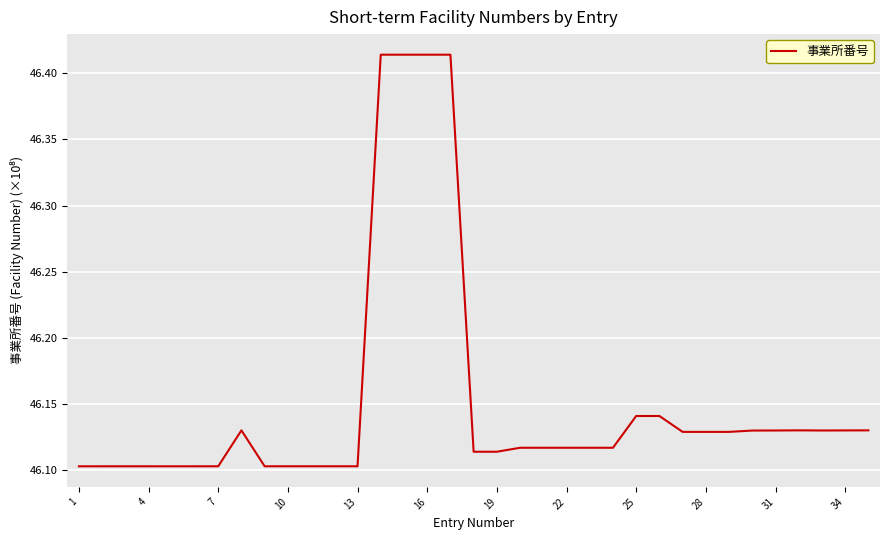

What is the difference between the second highest and second lowest values?

0.3